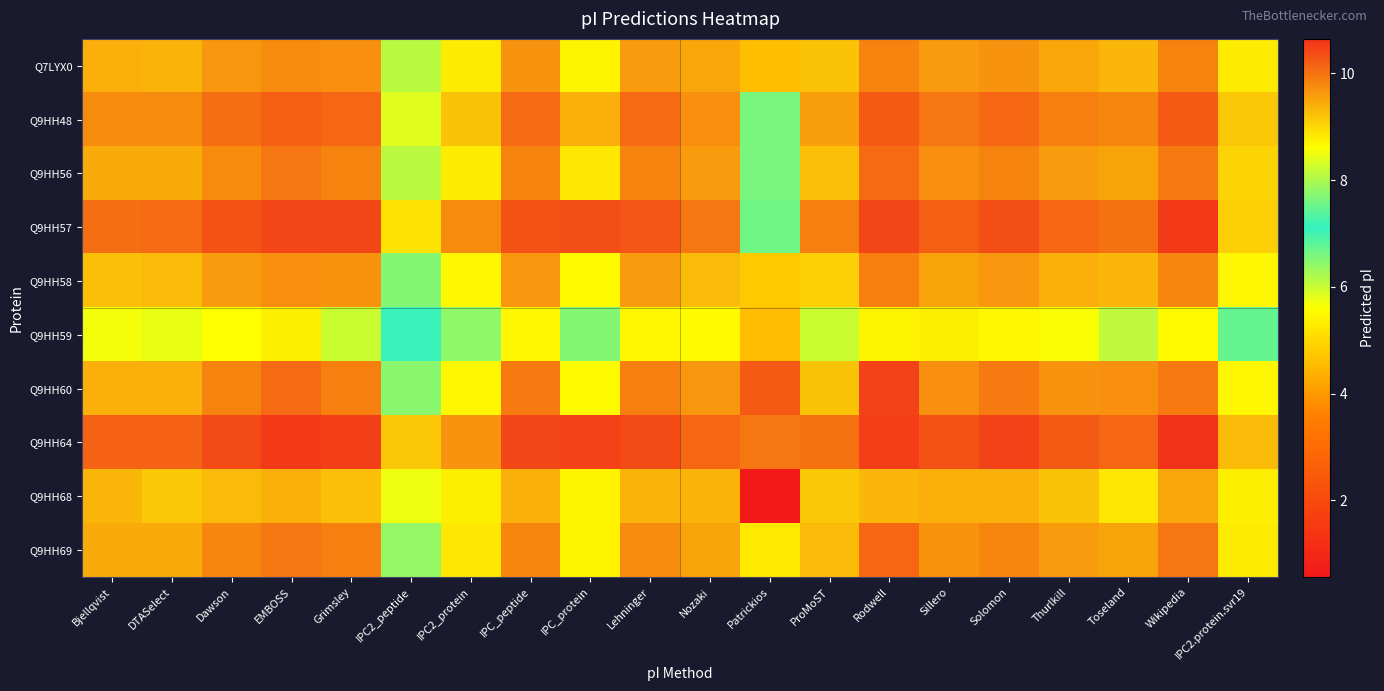

List the series in order of their peak value, lowest first.

Q9HH59, Q9HH68, Q7LYX0, Q9HH58, Q9HH56, Q9HH69, Q9HH48, Q9HH60, Q9HH57, Q9HH64